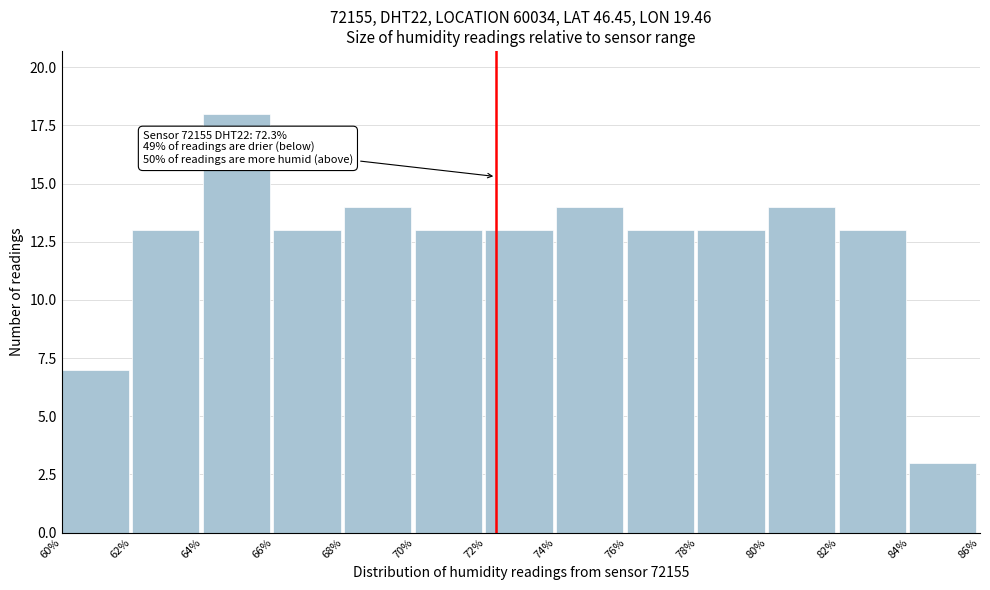

Over which range of the x-axis is the bar tallest?

64% to 66%